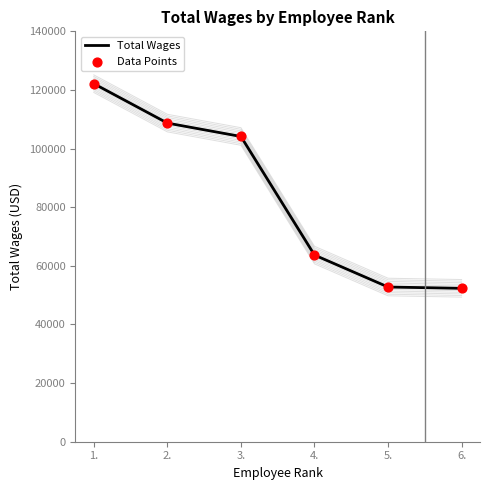

What is the total value across all series at 4.?

127356